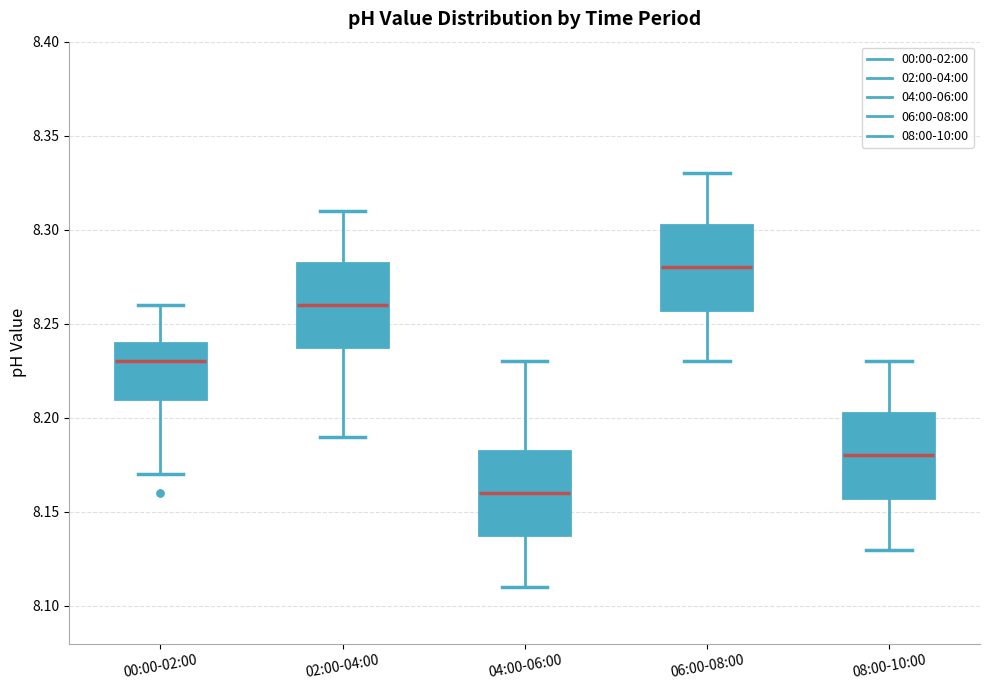

Reading left to right, read every box against the y-axis: the position of its median line, the range the box covers, and the ends of its whiskers. The values are not printed on the chart, so give them approximately, as read against the axis.

00:00-02:00: median 8.230, box 8.210 to 8.240, whiskers 8.170 to 8.260
02:00-04:00: median 8.260, box 8.240 to 8.285, whiskers 8.190 to 8.310
04:00-06:00: median 8.160, box 8.140 to 8.185, whiskers 8.110 to 8.230
06:00-08:00: median 8.280, box 8.260 to 8.305, whiskers 8.230 to 8.330
08:00-10:00: median 8.180, box 8.160 to 8.205, whiskers 8.130 to 8.230